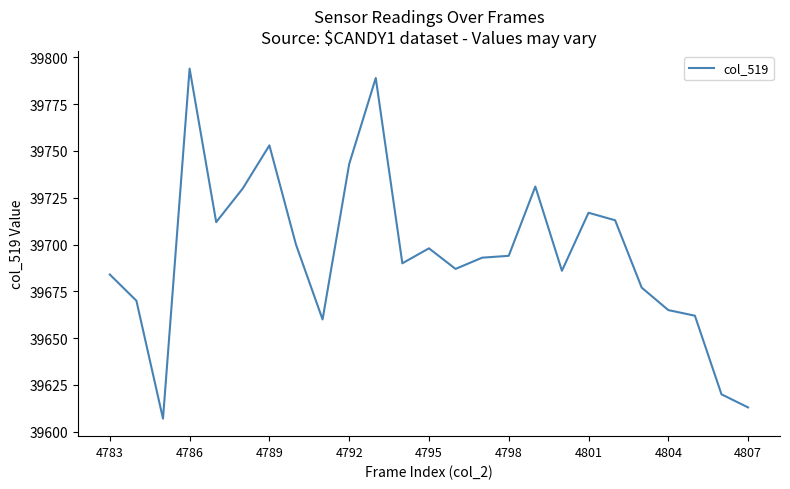

What is the minimum value shown in the chart?

39607